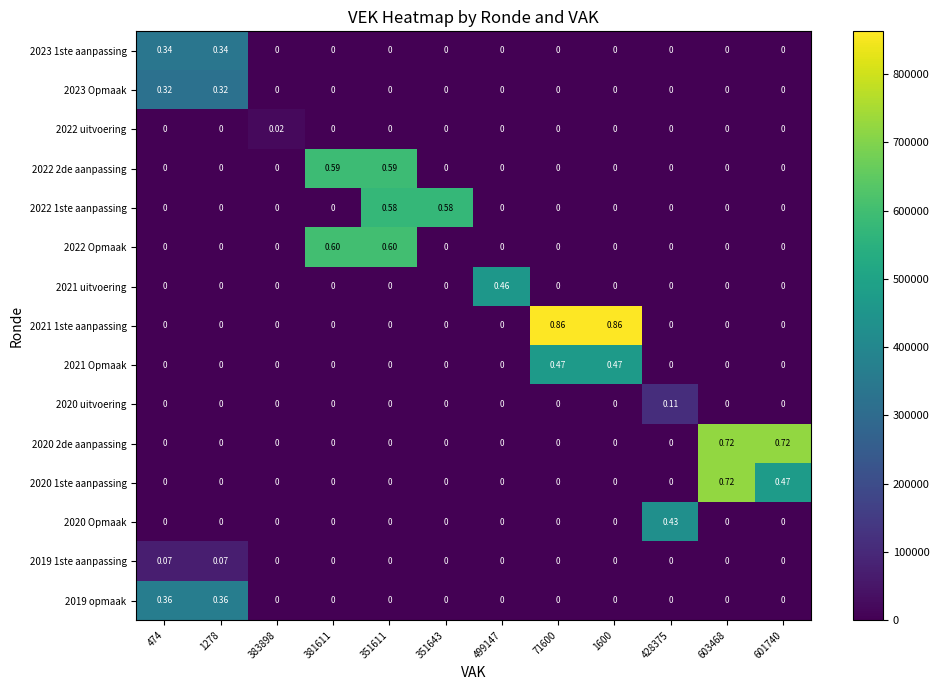

Is the value of 2020 1ste aanpassing at 601740 greater than the value of 2023 1ste aanpassing at 71600?

Yes